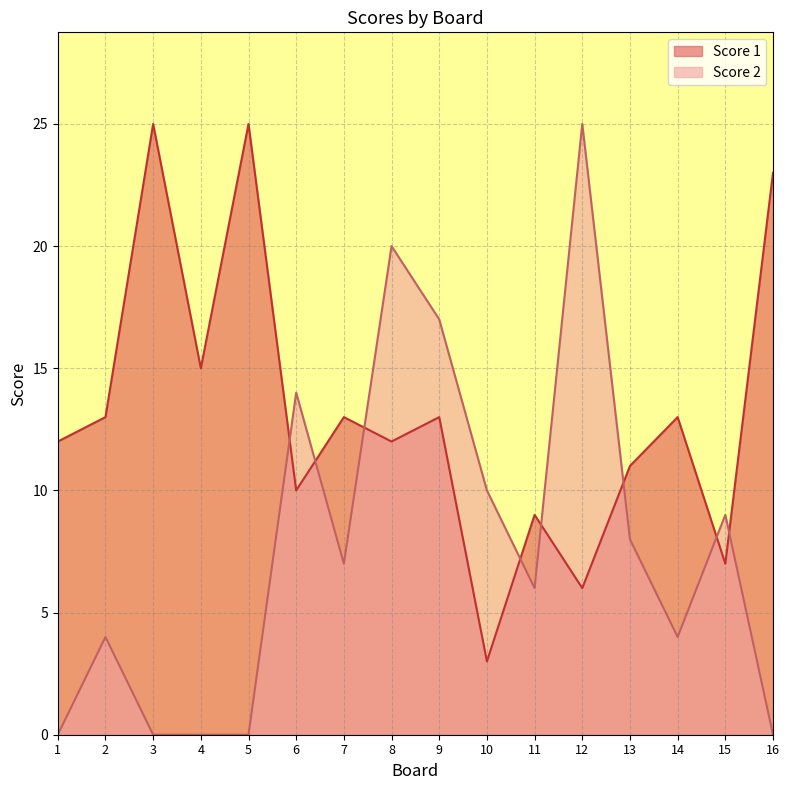

Reading left to right, extract all data points from this chart.

Score 1: 1=12	2=13	3=25	4=15	5=25	6=10	7=13	8=12	9=13	10=3	11=9	12=6	13=11	14=13	15=7	16=23
Score 2: 1=0	2=4	3=0	4=0	5=0	6=14	7=7	8=20	9=17	10=10	11=6	12=25	13=8	14=4	15=9	16=0